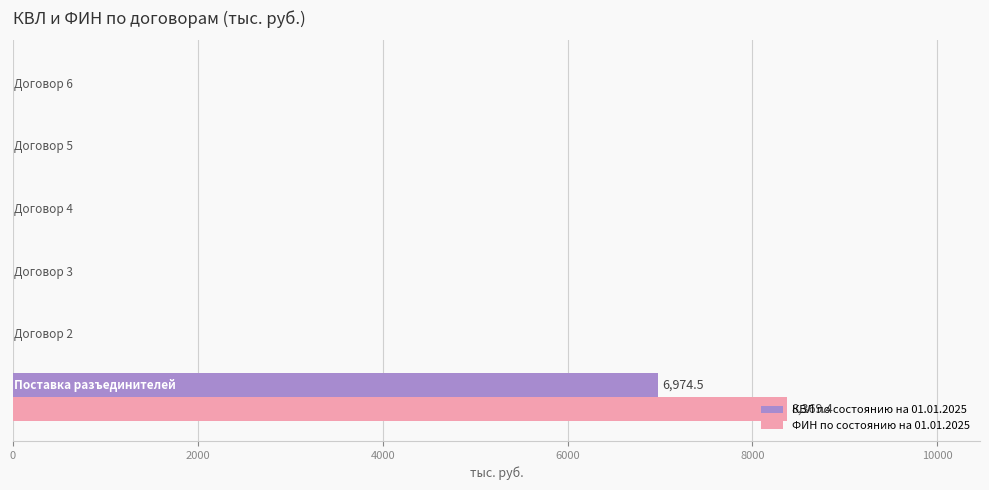

What is the sum of all КВЛ по состоянию на 01.01.2025 values?

6974.5